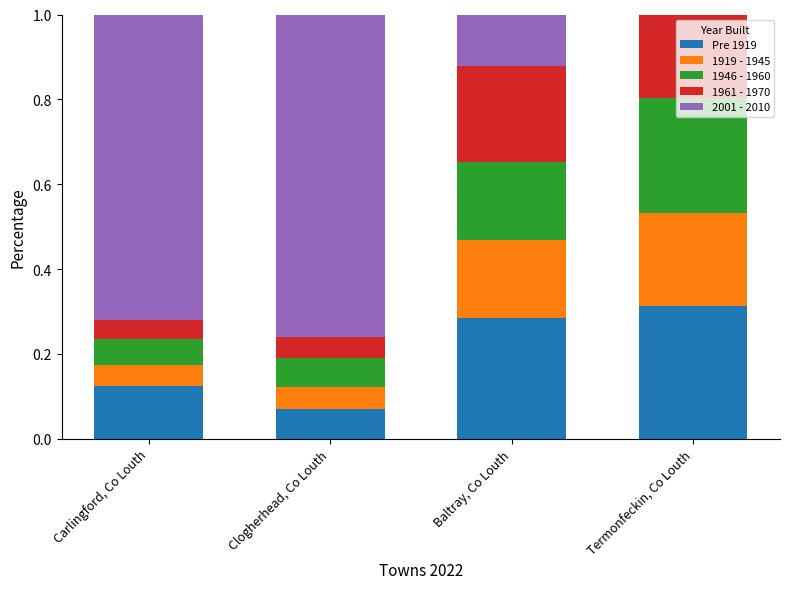

What is the sum of the Pre 1919 values at Termonfeckin, Co Louth and Carlingford, Co Louth?

0.4